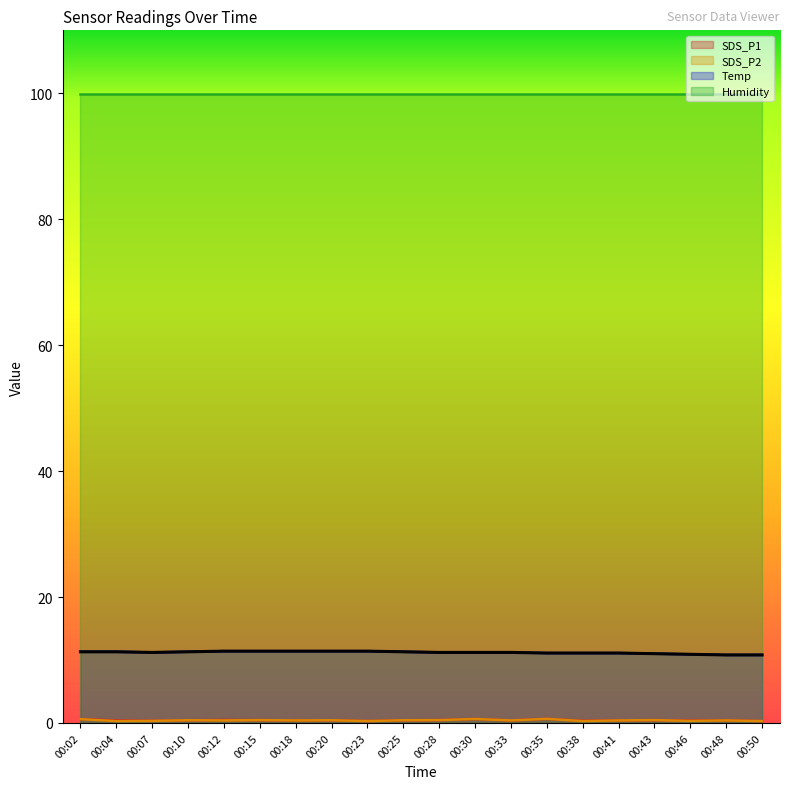

What is the highest value of the SDS_P2 series?

0.7